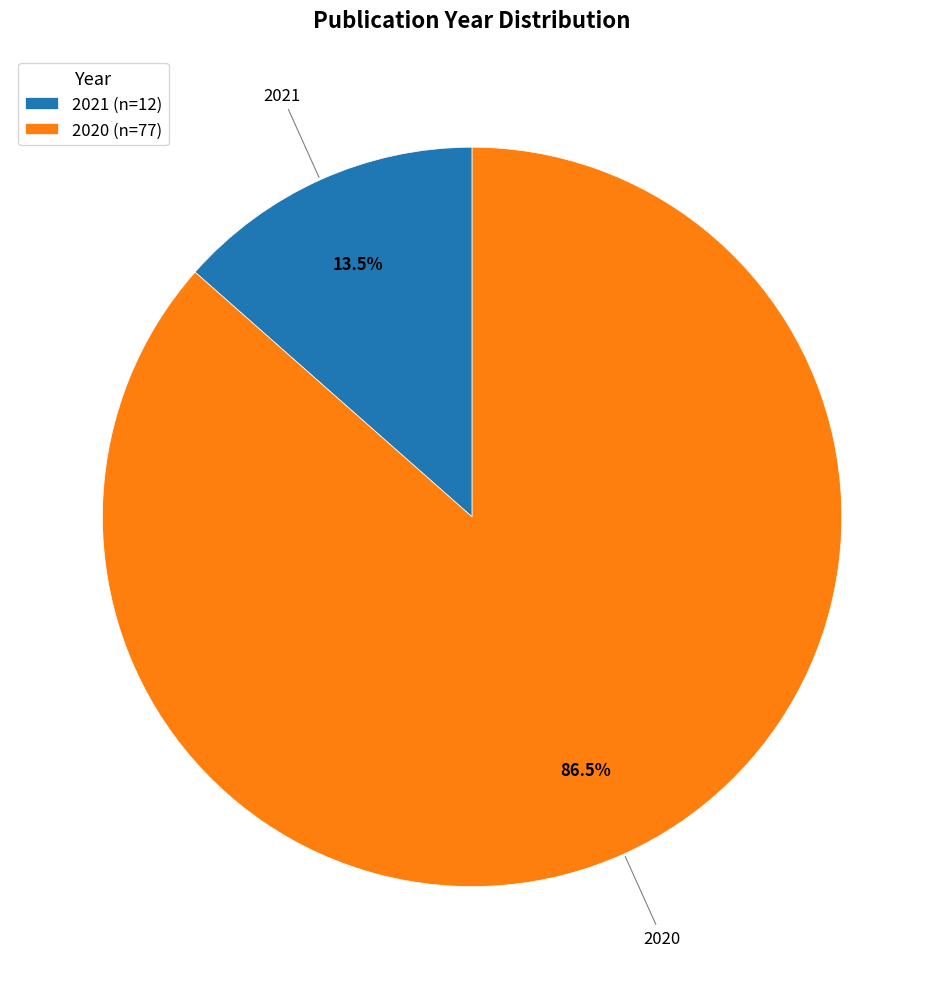

Which category has the smallest portion of the pie?

2021